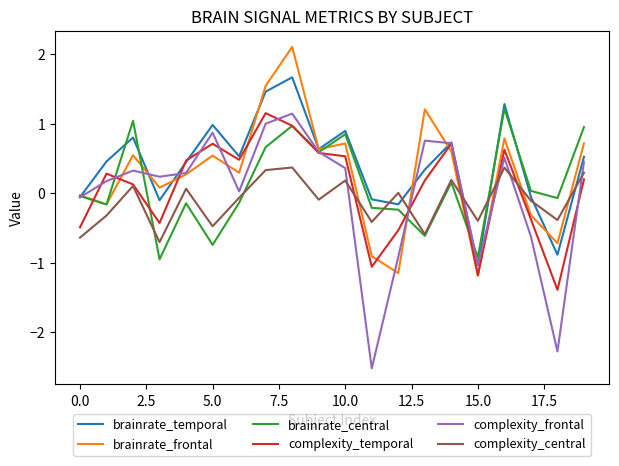

Which series ends up on top after the final intersection of brainrate_frontal and complexity_central?

brainrate_frontal